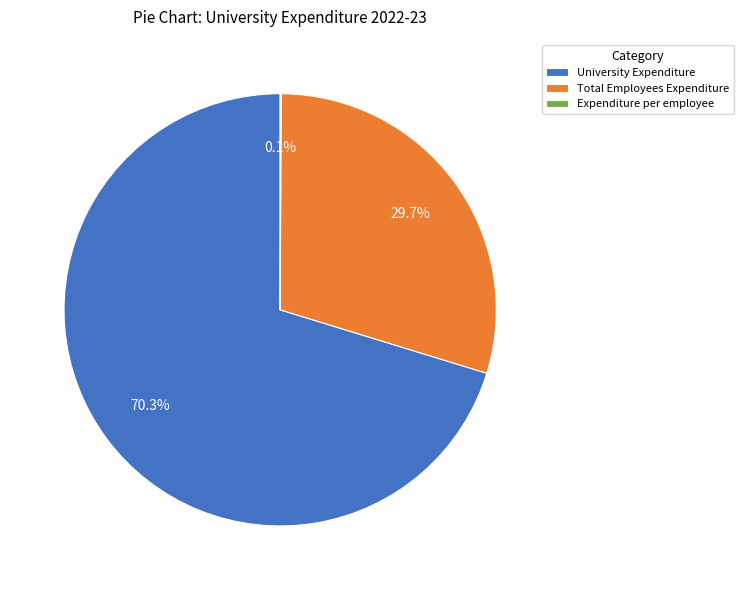

Which slice represents more than half of the pie?

University Expenditure